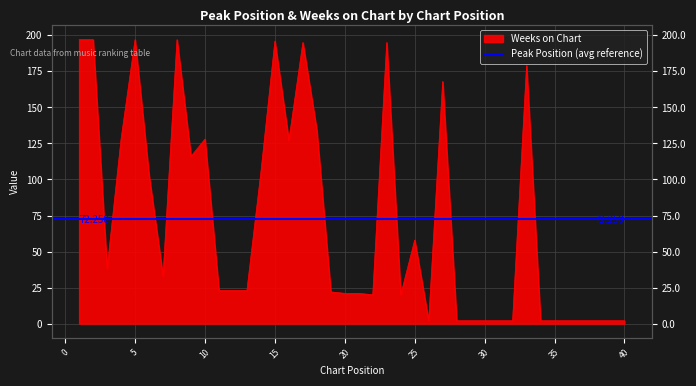

What is the sum of the values at 3 and 34?

40